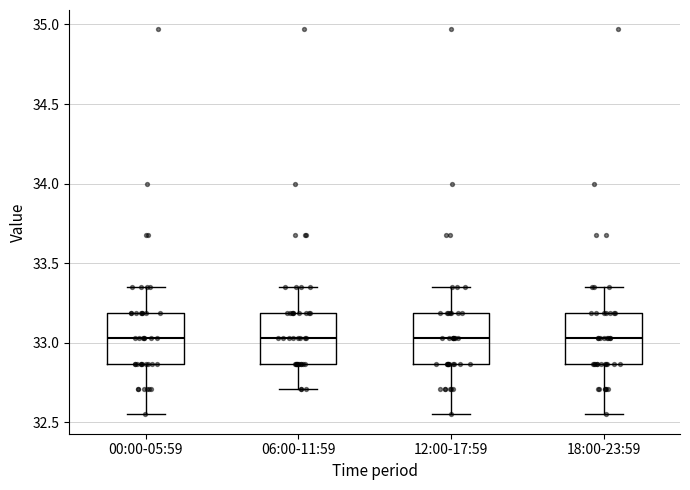

Where is the lower edge of the box for 06:00-11:59 on the y-axis? The values are not printed on the chart, so give them approximately, as read against the axis.

32.85